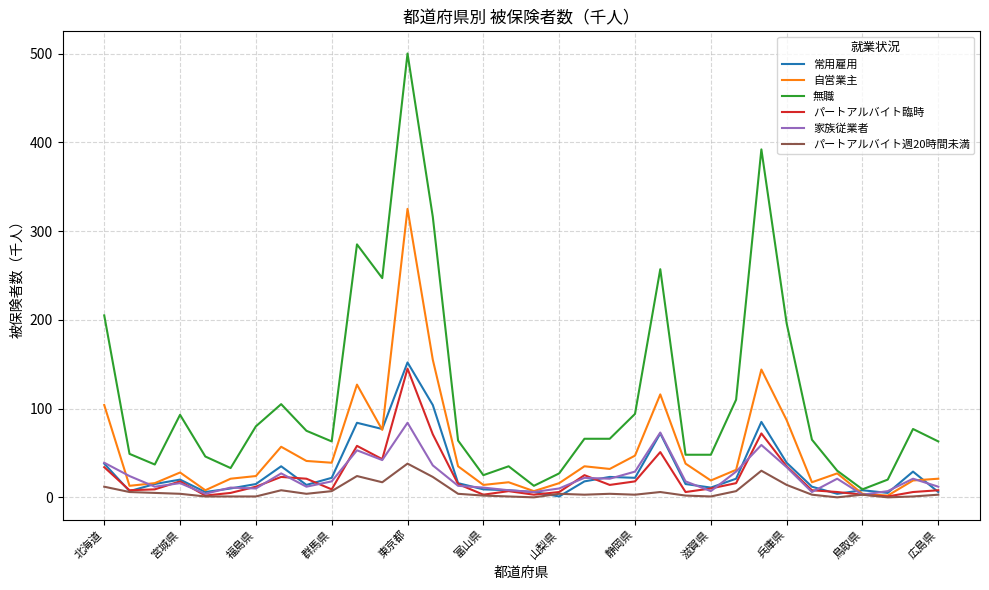

True or false: パートアルバイト週20時間未満 has more than 2 interior local peaks.

True